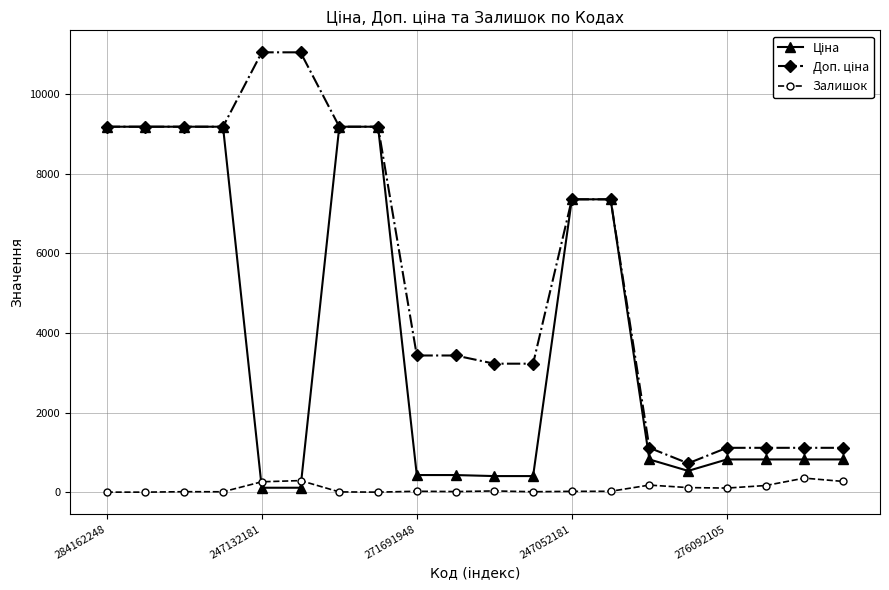

At how many categories does at least one series exceed 5054?

10